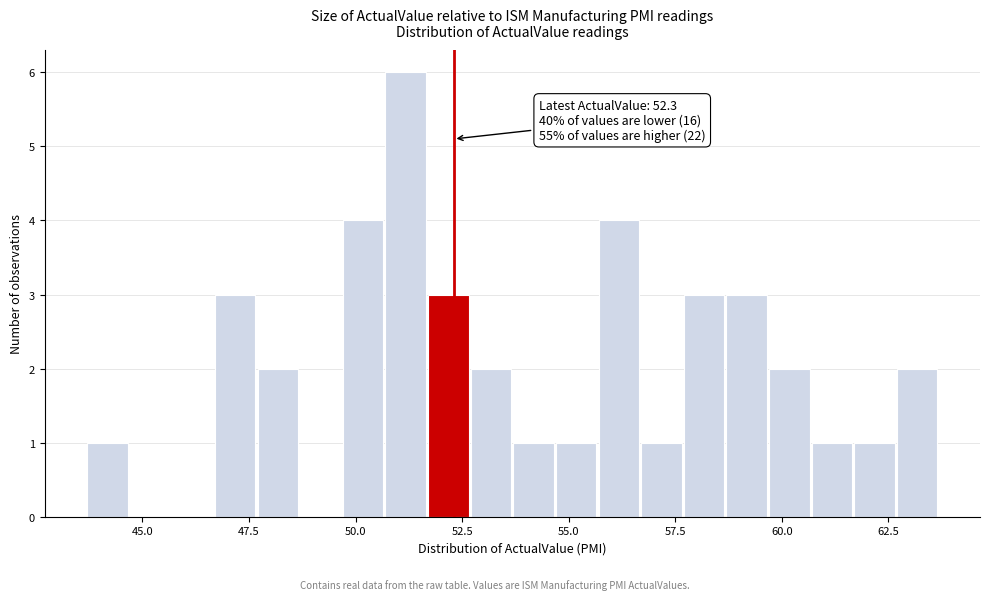

Read against the x-axis, roughly where is the centre of the tallest bar?

51.0